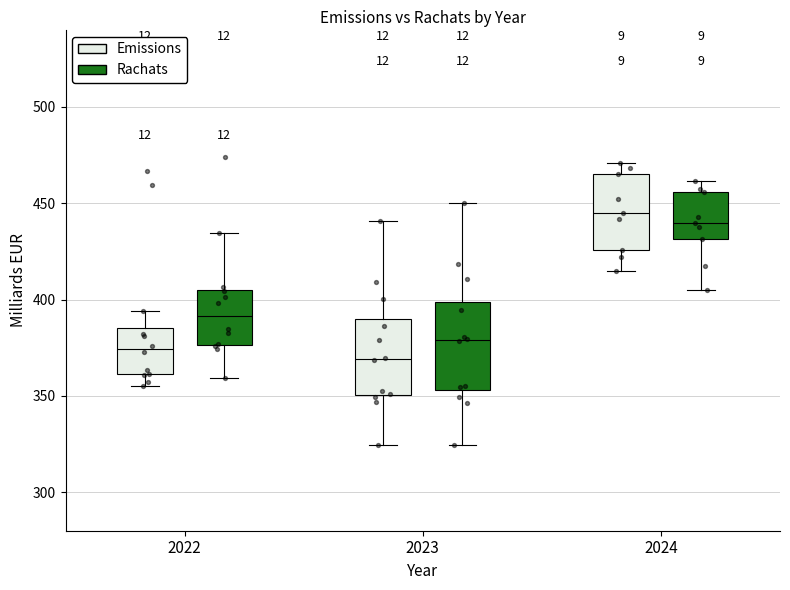

Reading left to right, read every box against the y-axis: the position of its median line, the range the box covers, and the ends of its whiskers. The values are not printed on the chart, so give them approximately, as read against the axis.

2022 (Emissions): median 375, box 360 to 385, whiskers 355 to 395
2022 (Rachats): median 390, box 375 to 405, whiskers 360 to 435
2023 (Emissions): median 370, box 350 to 390, whiskers 325 to 440
2023 (Rachats): median 380, box 355 to 400, whiskers 325 to 450
2024 (Emissions): median 445, box 425 to 465, whiskers 415 to 470
2024 (Rachats): median 440, box 430 to 455, whiskers 405 to 460